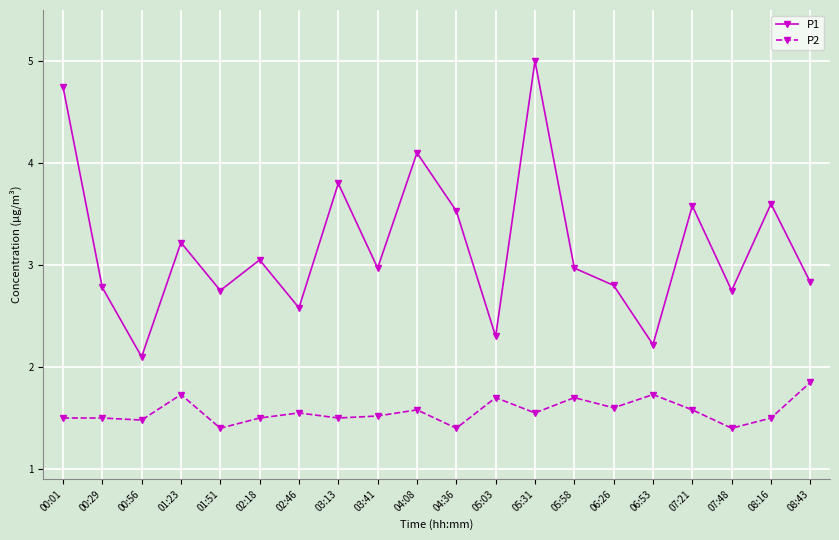

At how many categories does at least one series exceed 2?

20